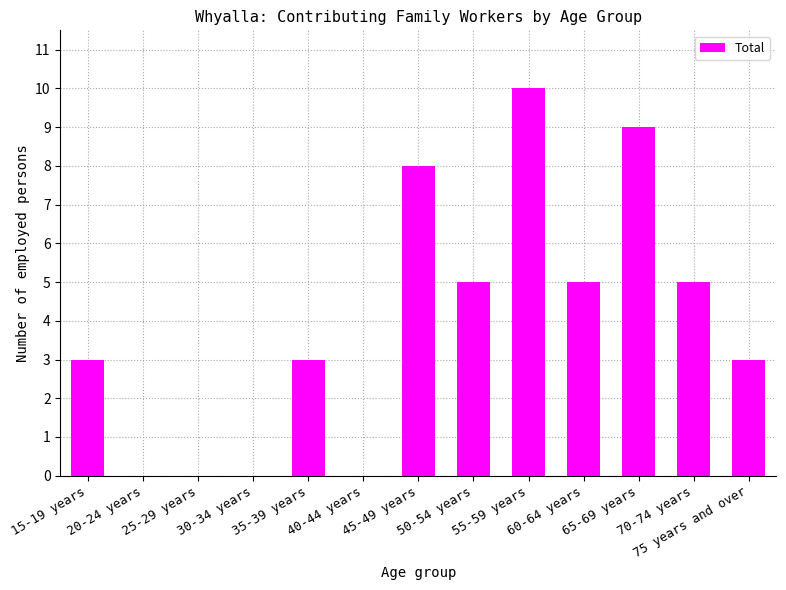

Reading right to left, what are all the values shown in this chart?

75 years and over=3	70-74 years=5	65-69 years=9	60-64 years=5	55-59 years=10	50-54 years=5	45-49 years=8	40-44 years=0	35-39 years=3	30-34 years=0	25-29 years=0	20-24 years=0	15-19 years=3